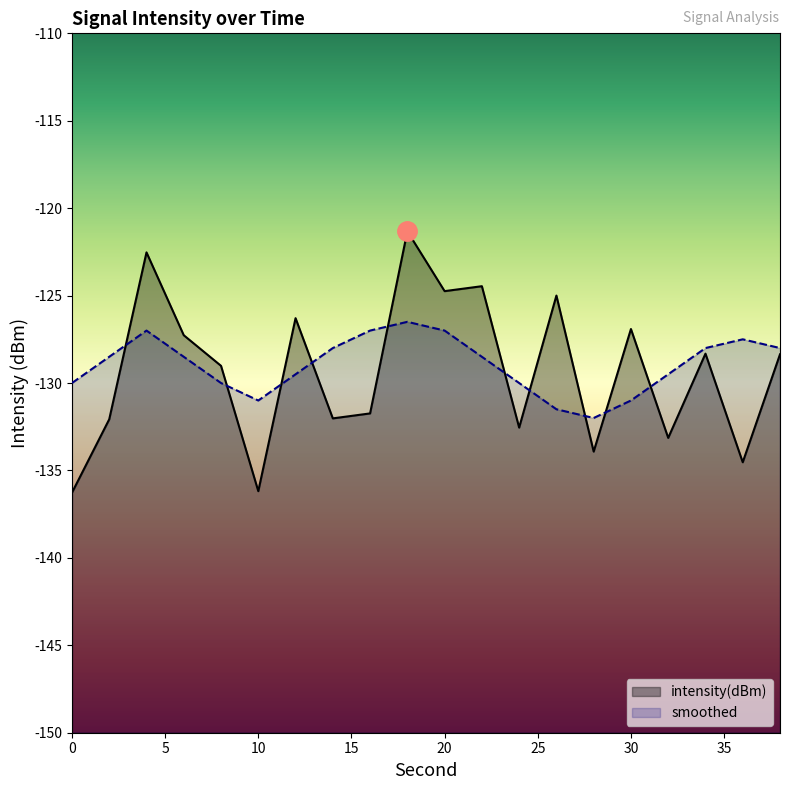

At which category does smoothed reach its first local peak?

4